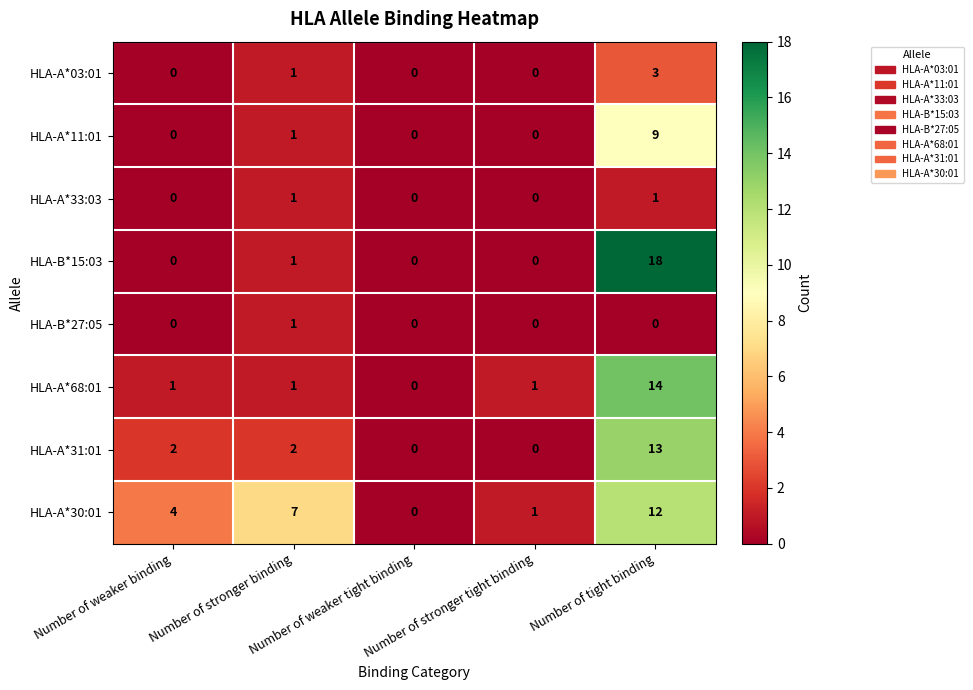

At how many categories does at least one series exceed 2?

3